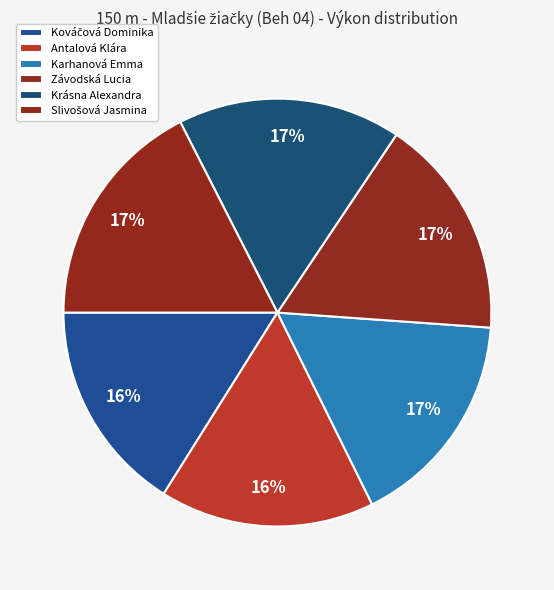

Combined, do Závodská Lucia and Krásna Alexandra account for over 50%?

No